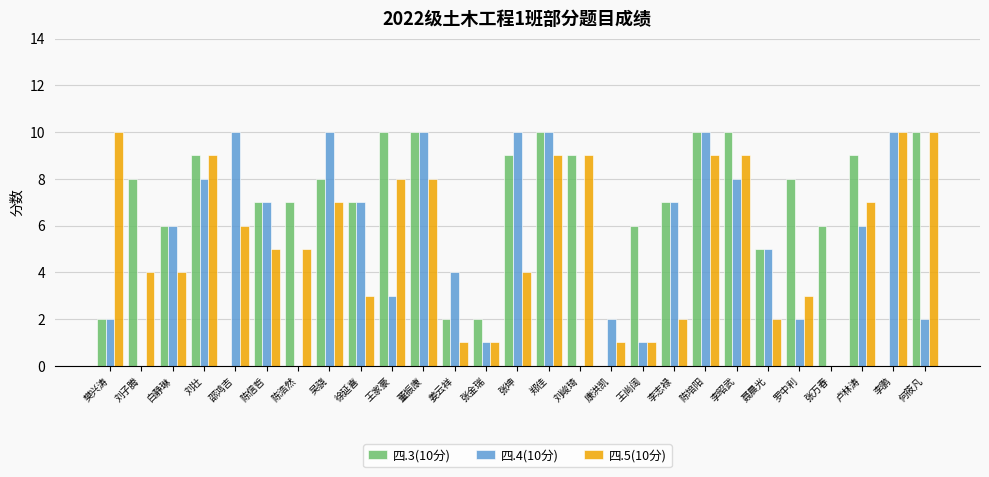

What is the greatest value displayed?

10